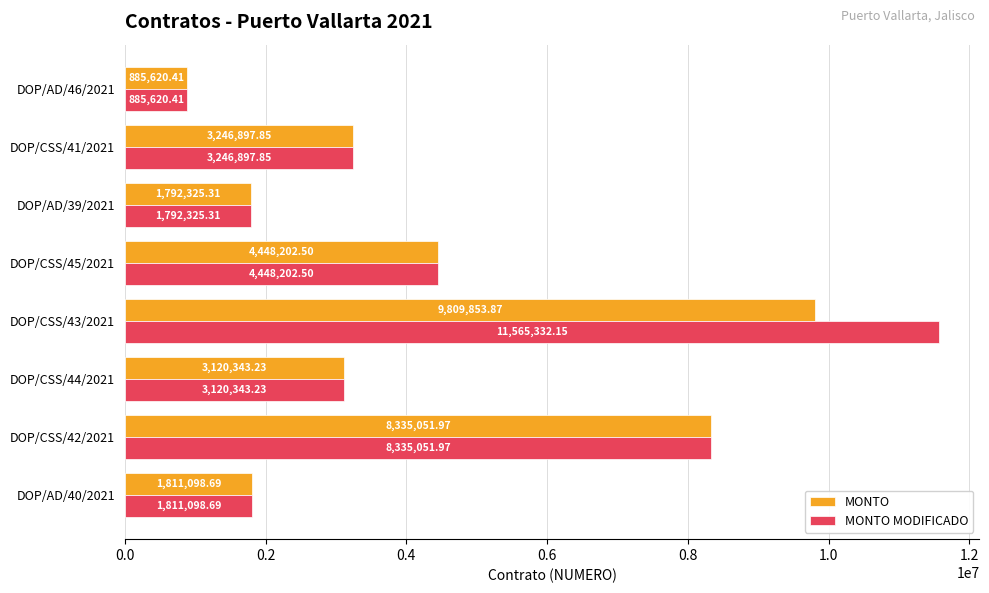

At which category is the sum across all series the highest?

DOP/CSS/43/2021